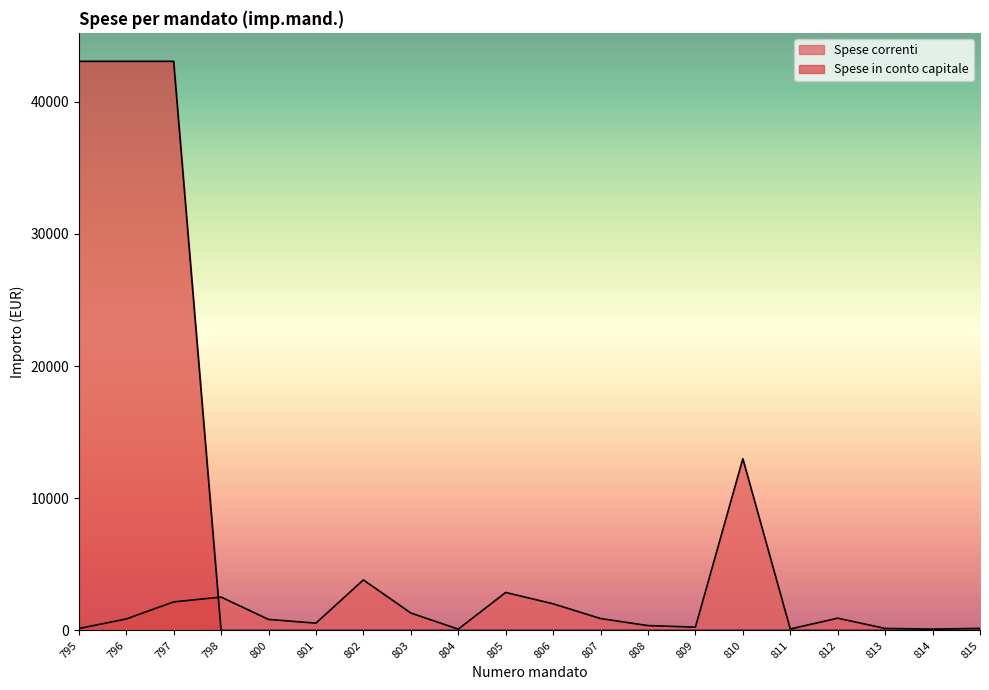

Reading left to right, what are all the values shown in this chart?

Spese correnti: 146.4	870.0	2161.6	2525.4	836.5	555.0	3825.9	1321.7	100.0	2875.5	2017.8	903.4	369.7	252.0	12988.8	112.6	929.6	155.2	103.7	159.1
Spese in conto capitale: 43045.6	43045.6	43045.6	0.0	0.0	0.0	0.0	0.0	0.0	0.0	0.0	0.0	0.0	0.0	0.0	0.0	0.0	0.0	0.0	0.0